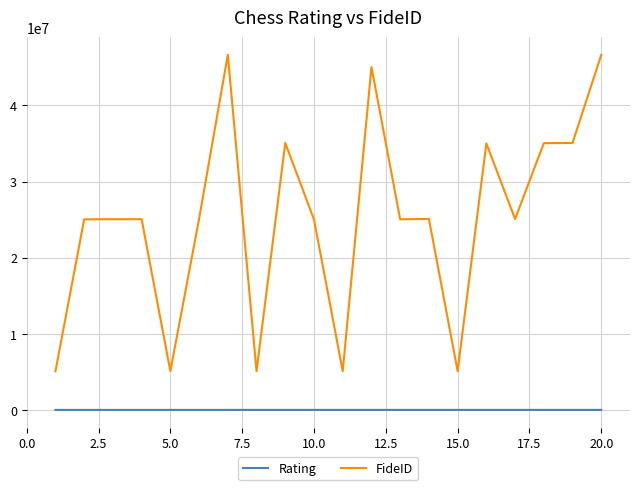

True or false: FideID and Rating cross at least once.

False